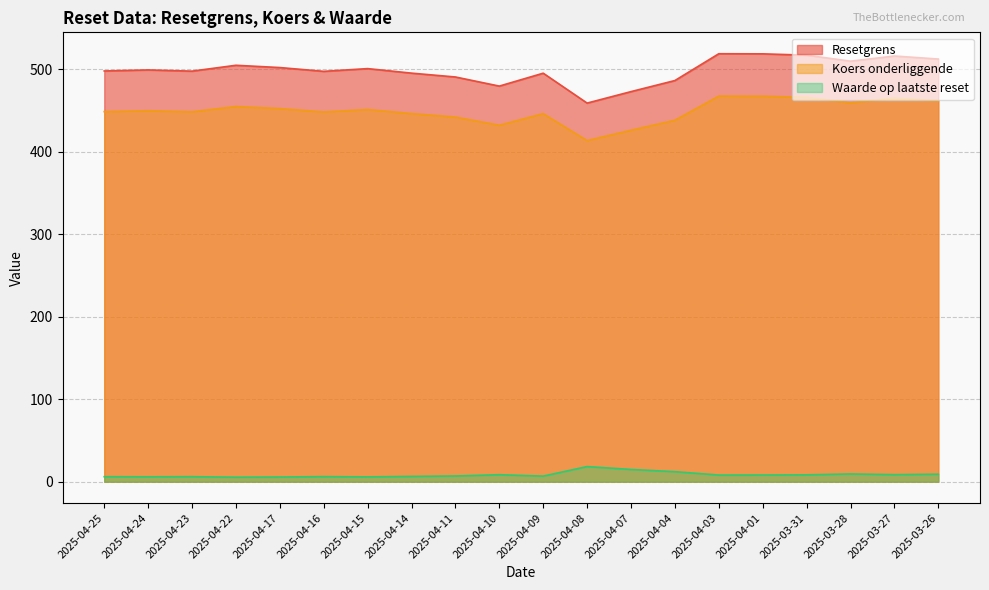

Reading right to left, what are all the values shown in this chart?

Resetgrens: 512.2	515.9	509.6	516.9	518.5	518.6	486.1	472.7	458.8	495.0	479.4	490.4	495.1	500.6	497.3	501.9	504.6	497.5	499.0	497.7
Koers onderliggende: 461.4	464.7	459.1	465.6	467.1	467.2	438.0	425.9	413.3	446.0	431.9	441.8	446.0	451.0	448.0	452.1	454.6	448.2	449.5	448.4
Waarde op laatste reset: 9.1	8.5	9.4	8.3	8.1	8.1	12.1	14.8	18.3	6.8	8.5	6.9	6.4	5.8	6.1	5.7	5.5	6.1	5.9	6.0